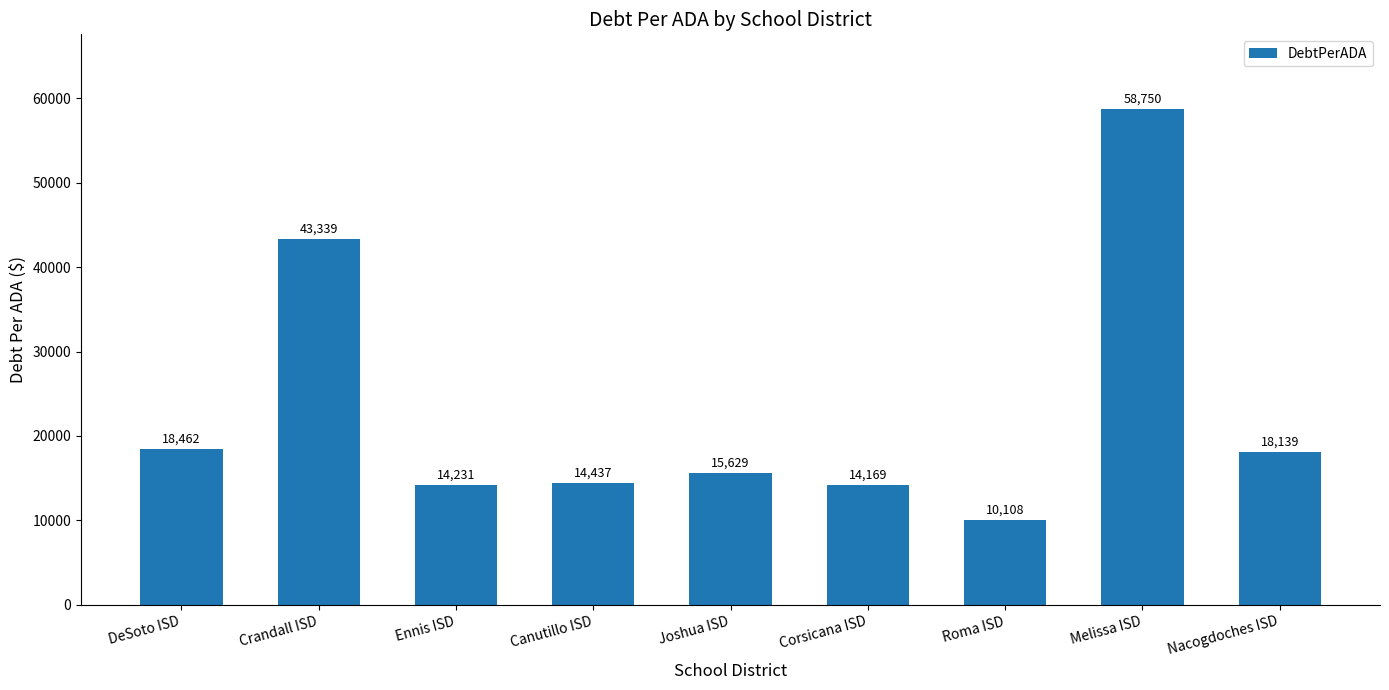

How many data points are less than 15628?

4